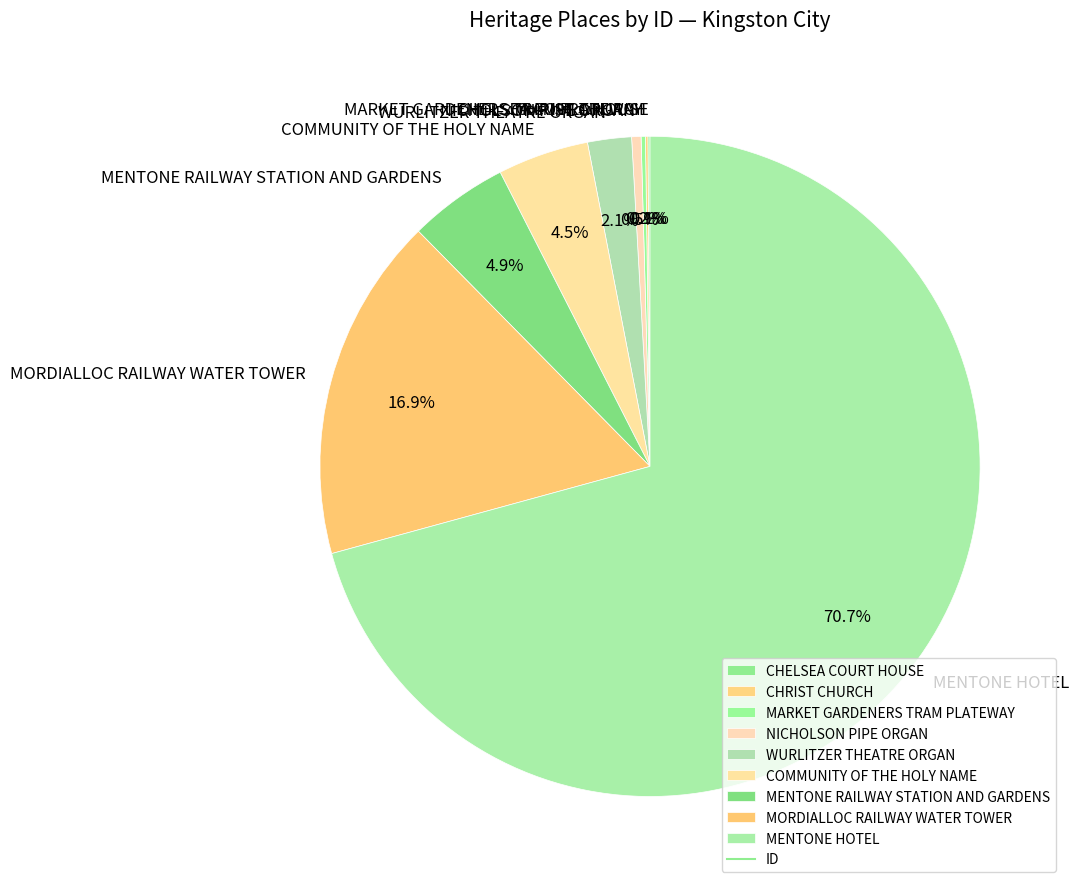

What is the total percentage of MORDIALLOC RAILWAY WATER TOWER and MENTONE HOTEL?

87.6%